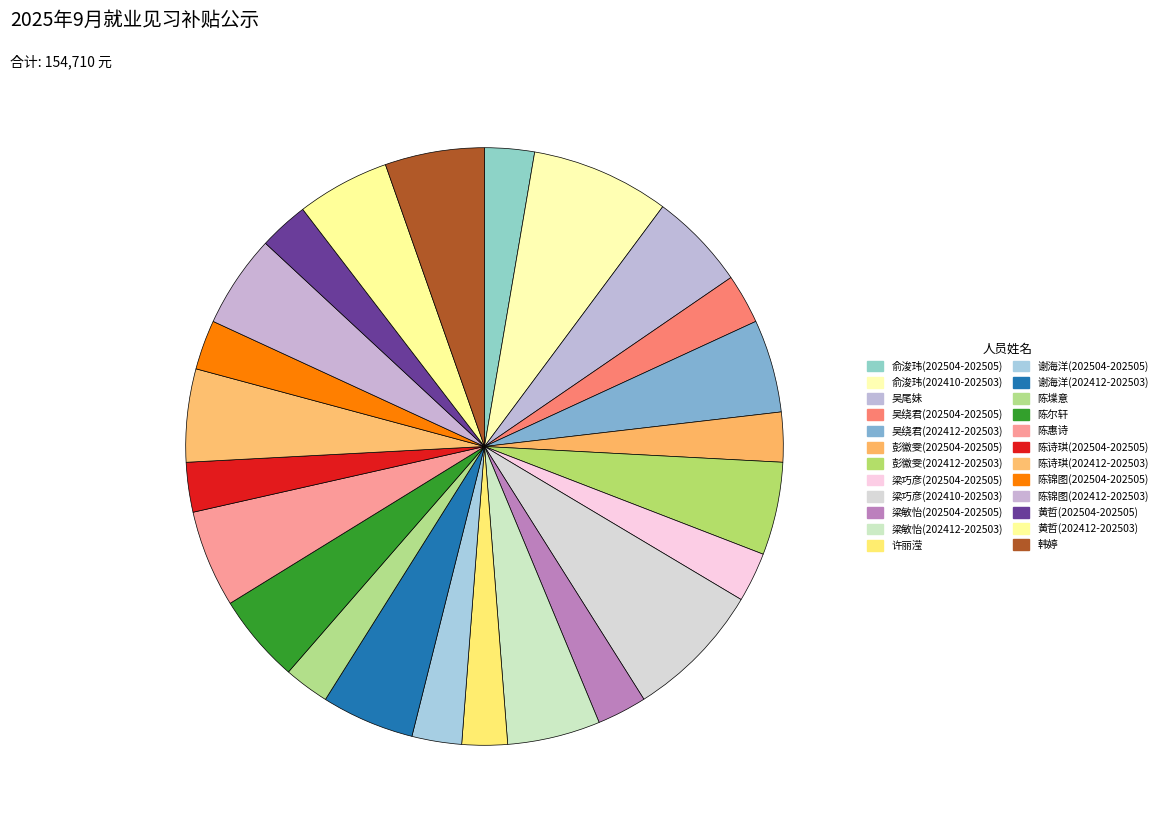

Count the number of slices in the pie.

24